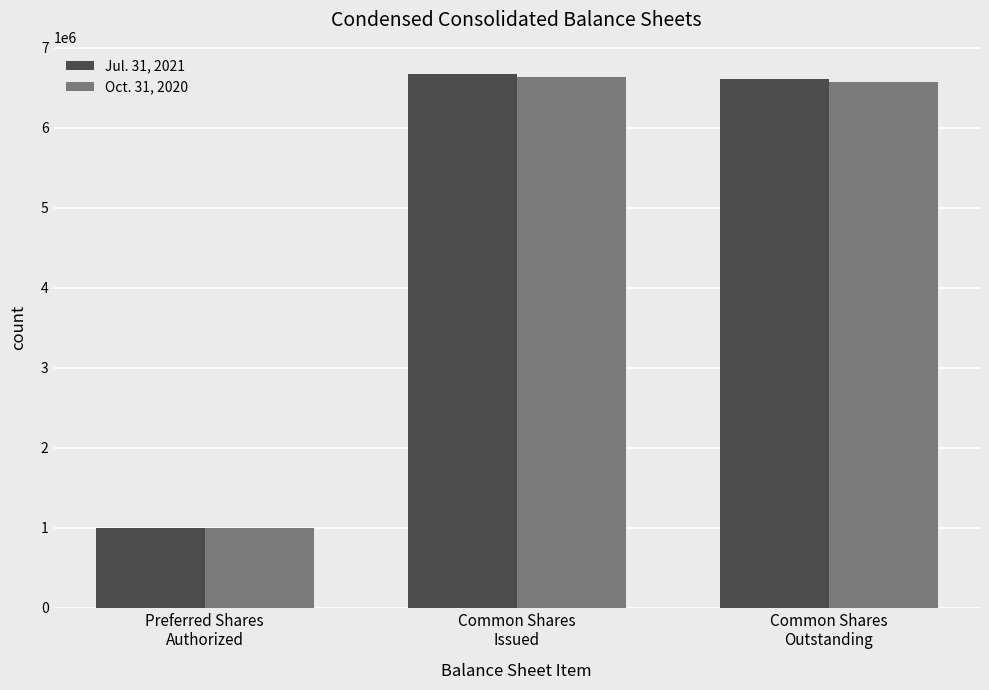

How many groups of bars are there?

3